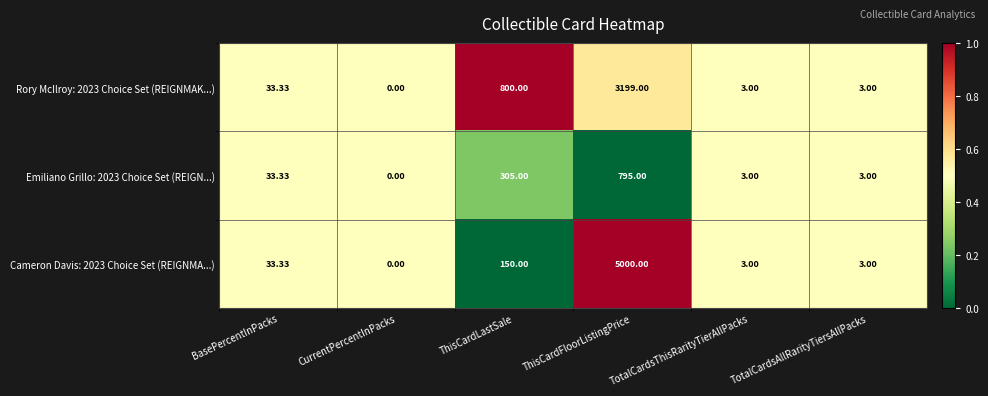

At which category does the chart reach its peak across all series?

ThisCardFloorListingPrice